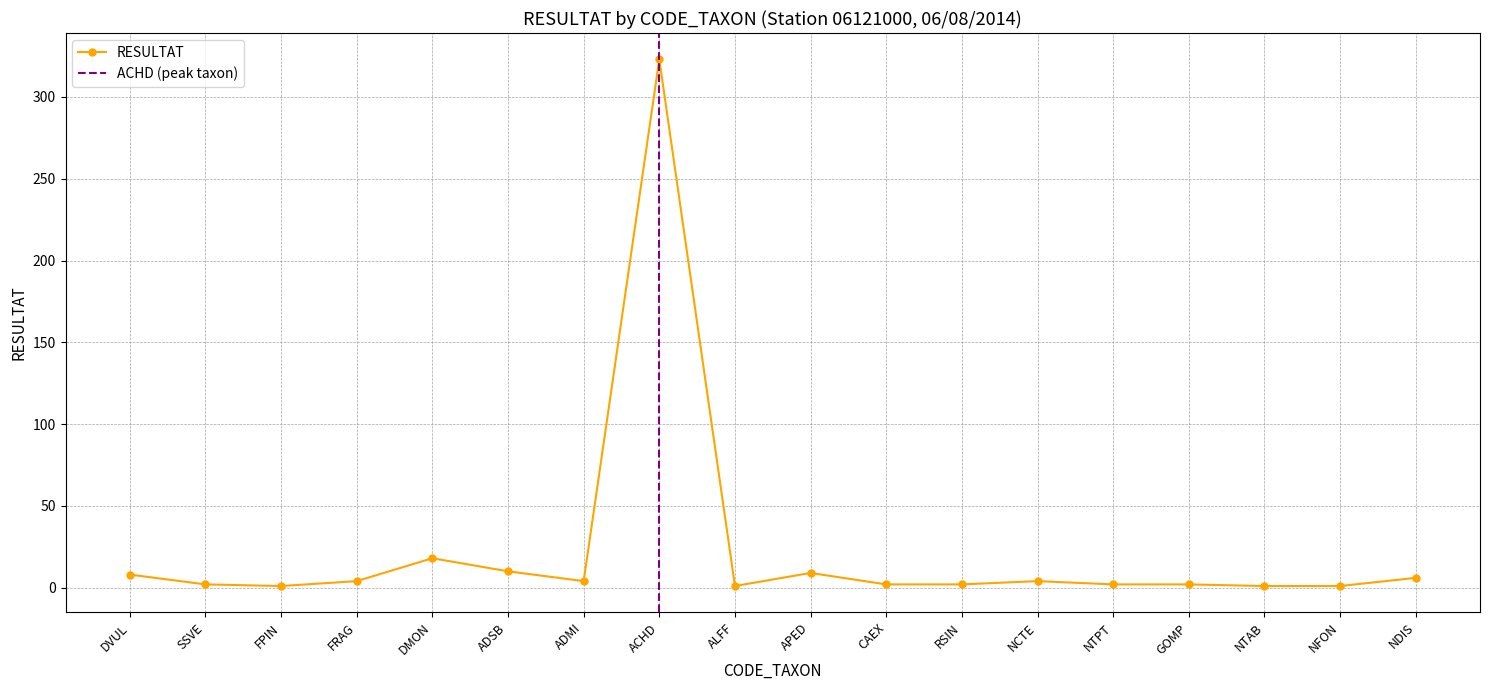

Where is the first local maximum?

DMON